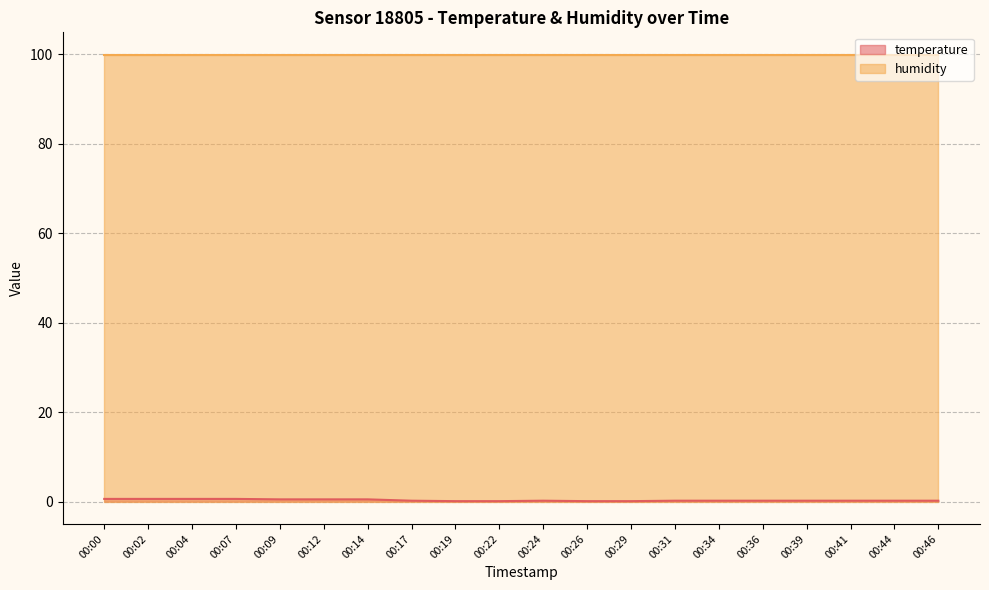

Which series has the largest total across all categories?

humidity